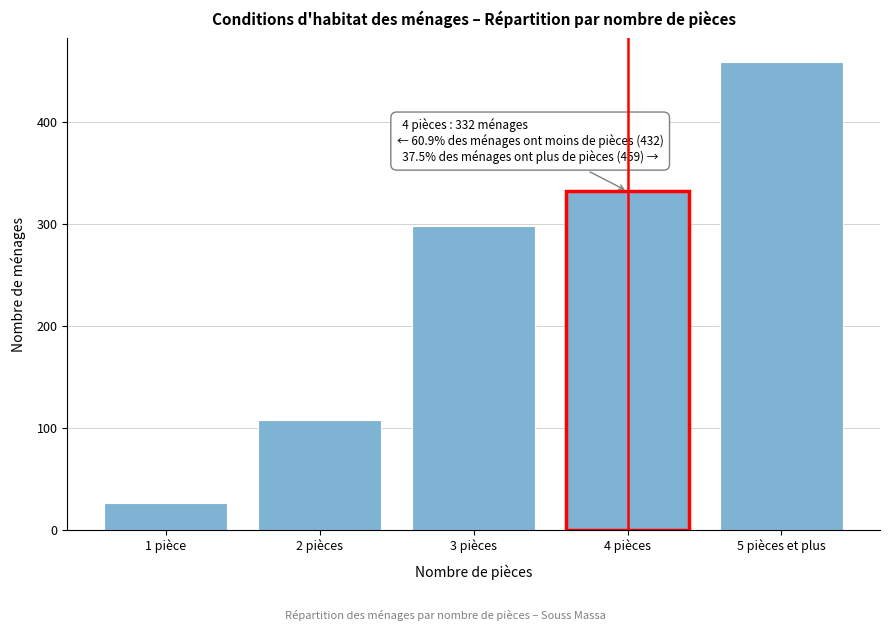

Reading left to right, extract all data points from this chart.

1 pièce=26	2 pièces=108	3 pièces=298	4 pièces=332	5 pièces et plus=459